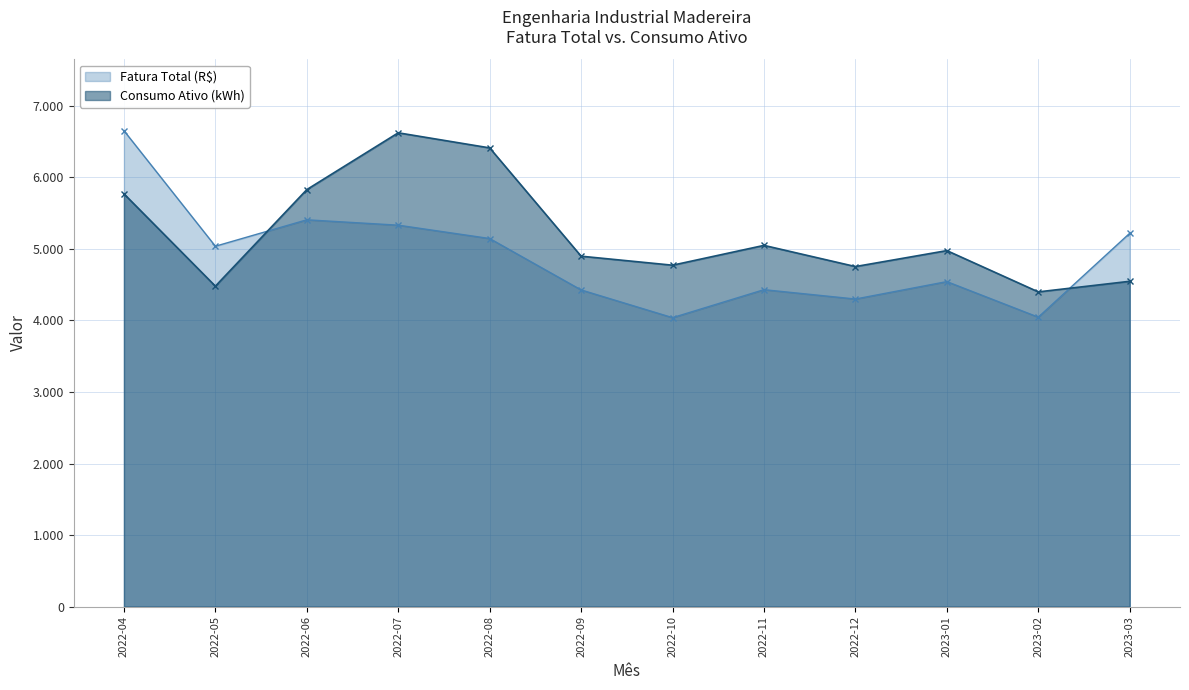

Where do Consumo Ativo (kWh) and Fatura Total (R$) first cross each other?

2022-05 and 2022-06